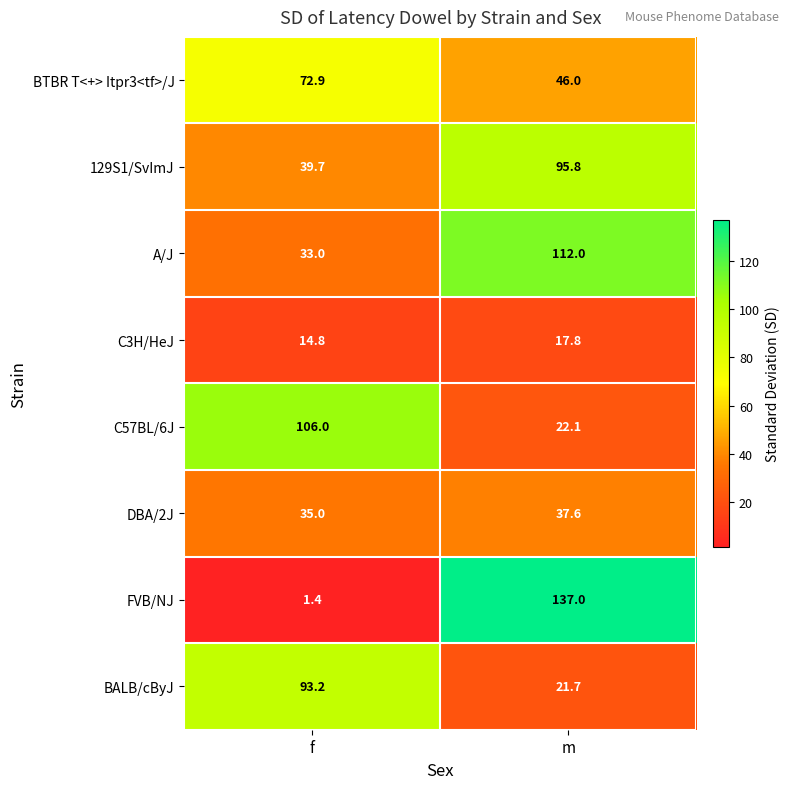

Rank the series by their maximum value, from highest to lowest.

FVB/NJ, A/J, C57BL/6J, 129S1/SvImJ, BALB/cByJ, BTBR T<+> Itpr3<tf>/J, DBA/2J, C3H/HeJ